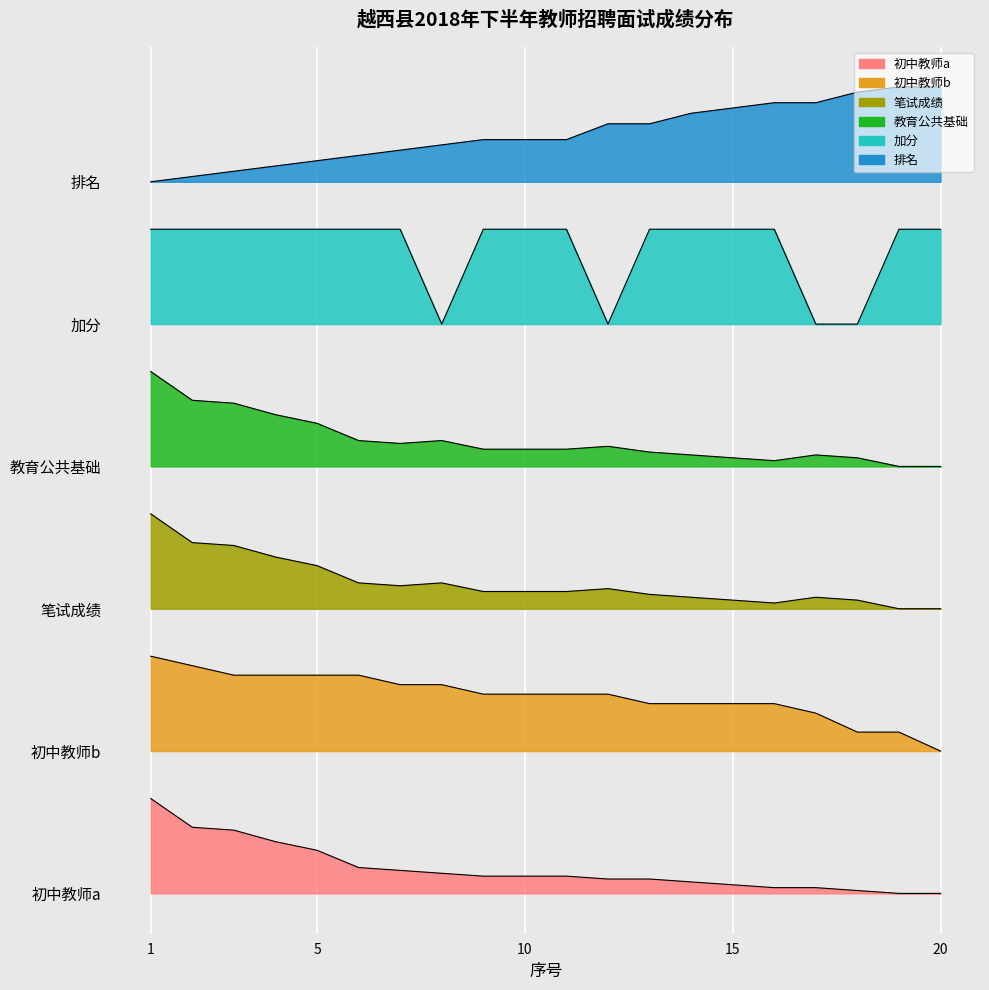

What is the difference between the 排名 values at 14 and 16?

0.1